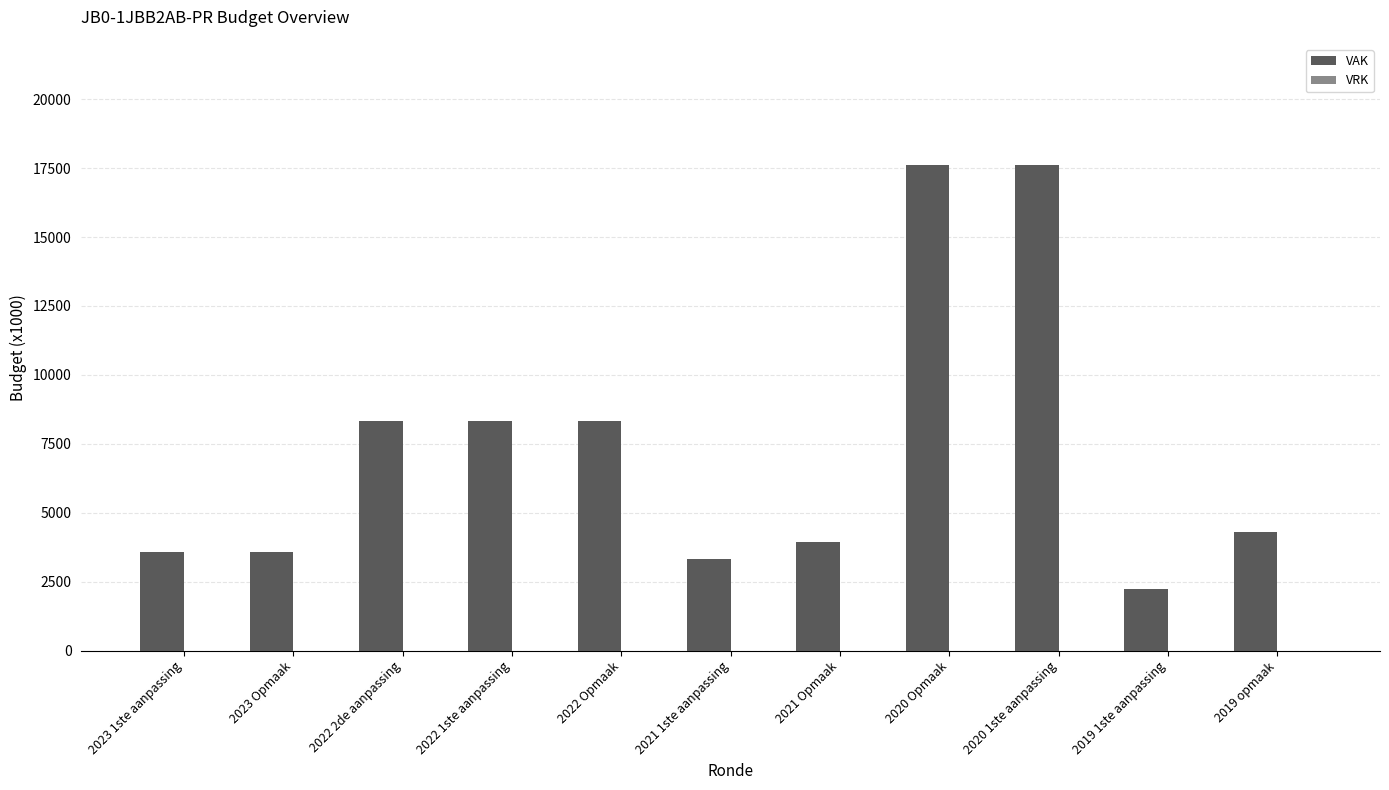

What is the average value?

7380